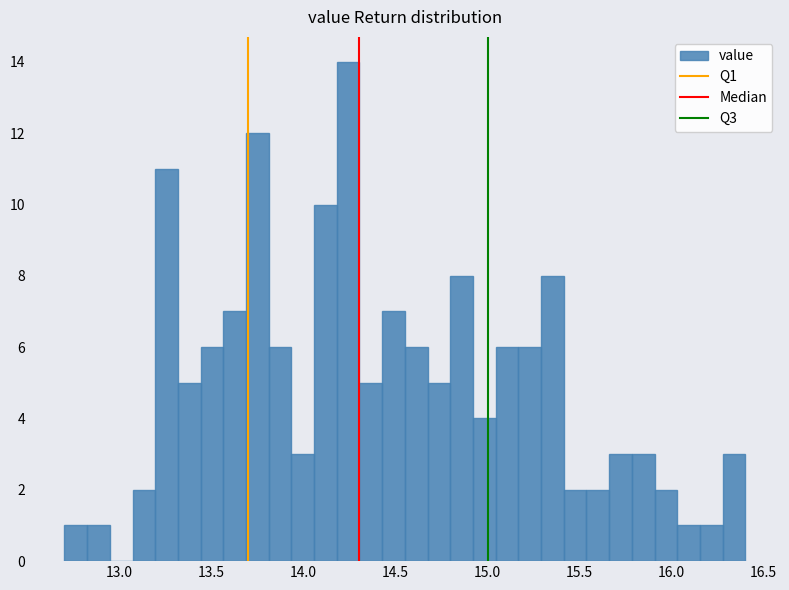

Around what value on the x-axis is the tallest bar? Give the approximate position of its centre, as read against the axis.

14.25